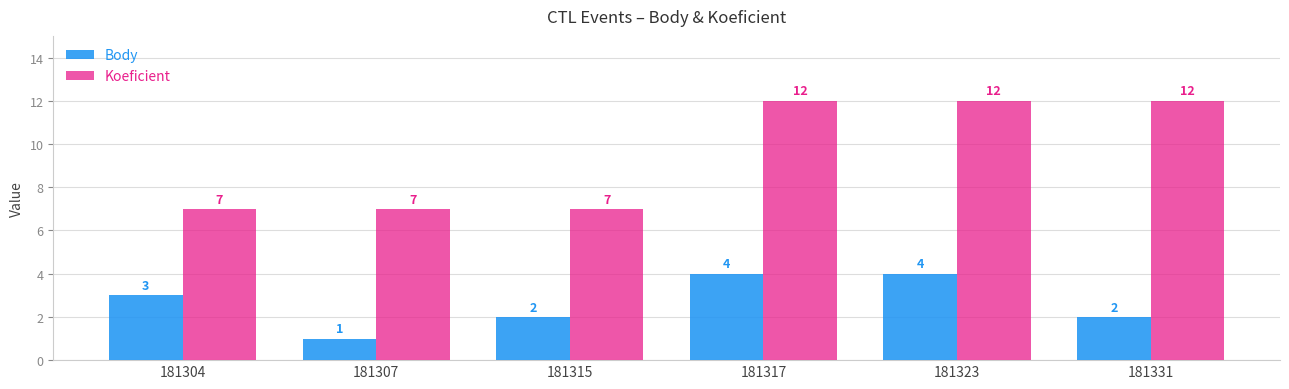

What is the difference between the second highest and second lowest values in the Koeficient series?

5